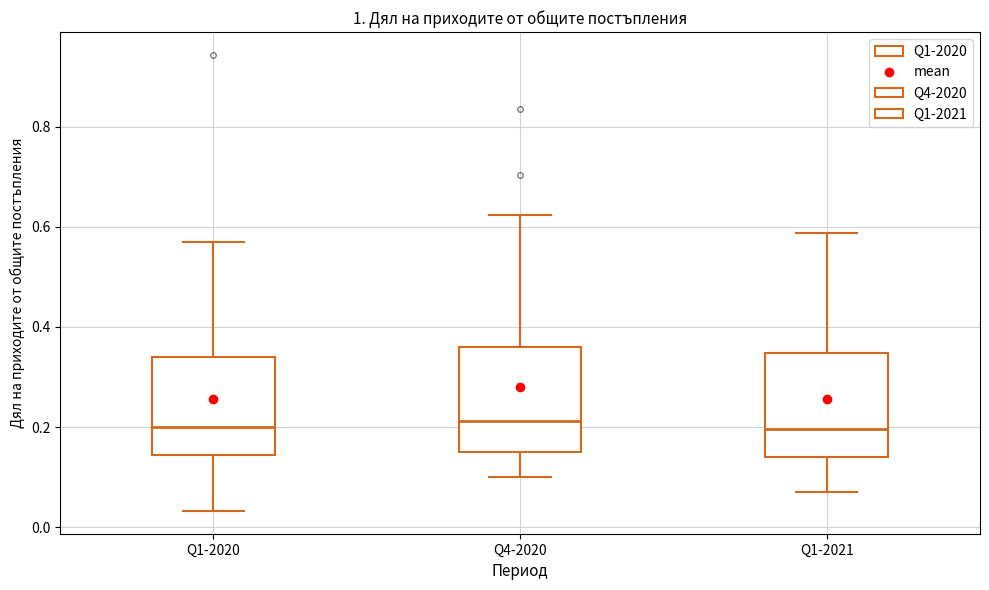

Reading left to right, read every box against the y-axis: the position of its median line, the range the box covers, and the ends of its whiskers. The values are not printed on the chart, so give them approximately, as read against the axis.

Q1-2020: median 0.20, box 0.14 to 0.34, whiskers 0.04 to 0.56
Q4-2020: median 0.22, box 0.16 to 0.36, whiskers 0.10 to 0.62
Q1-2021: median 0.20, box 0.14 to 0.34, whiskers 0.08 to 0.58